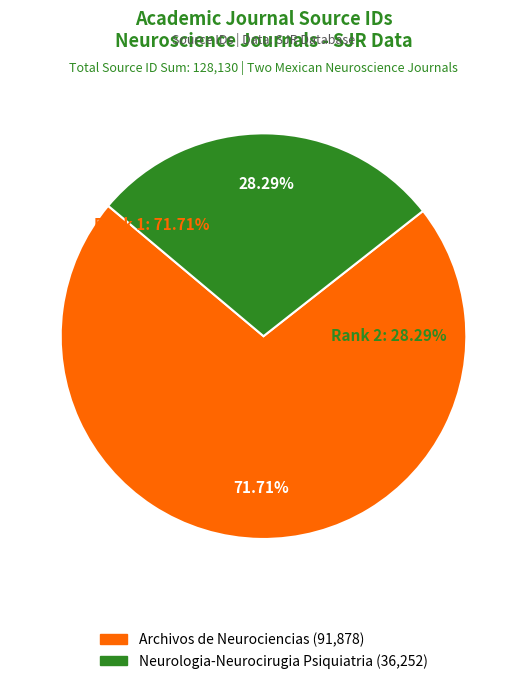

What is the largest slice in the pie chart?

Archivos de Neurociencias (Rank 1)